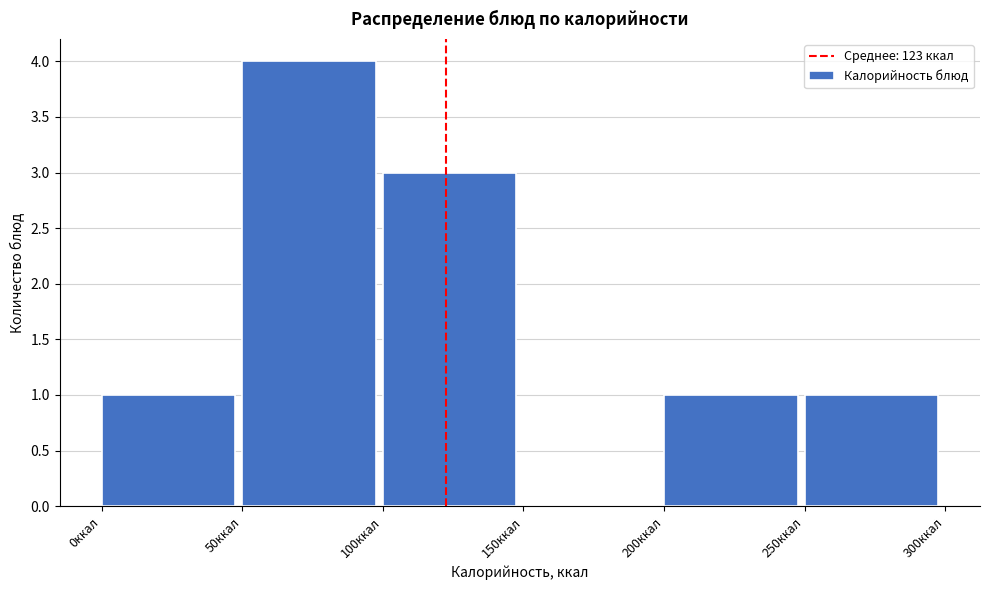

Reading left to right, transcribe this chart: for each bar, give the range it covers on the x-axis and its height. The values are not printed on the chart, so give them approximately, as read against the axis.

0 to 50: 1
50 to 100: 4
100 to 150: 3
150 to 200: 0
200 to 250: 1
250 to 300: 1